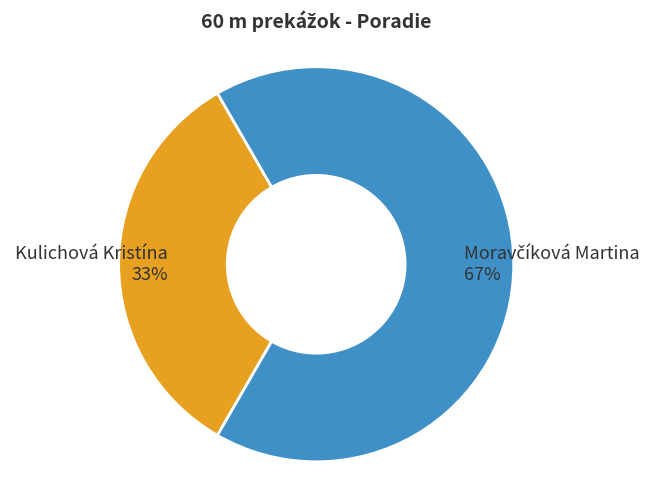

To the nearest percent, what is the average slice percentage?

50%